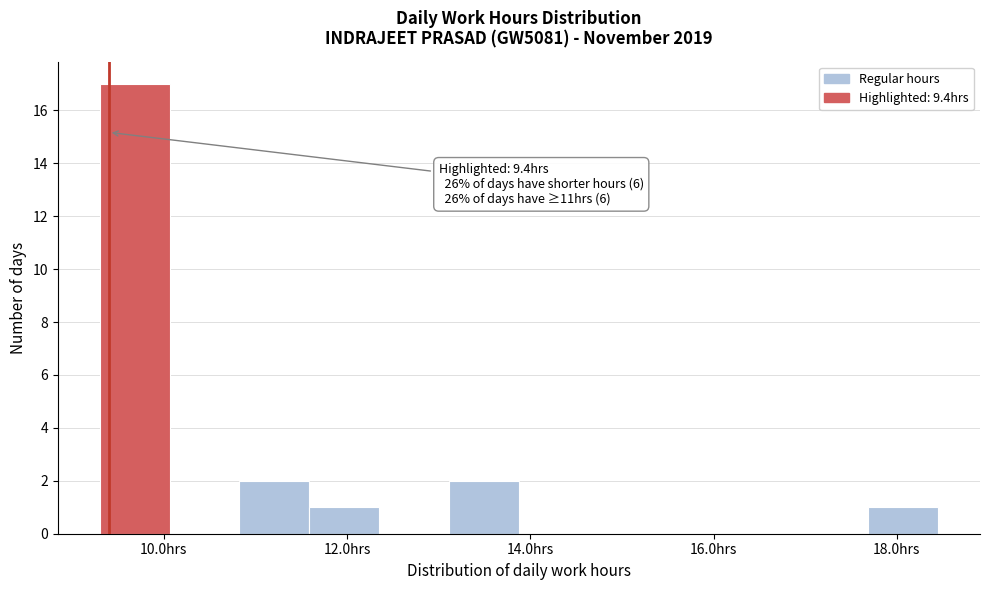

Around what value on the x-axis is the tallest bar? Give the approximate position of its centre, as read against the axis.

9.6